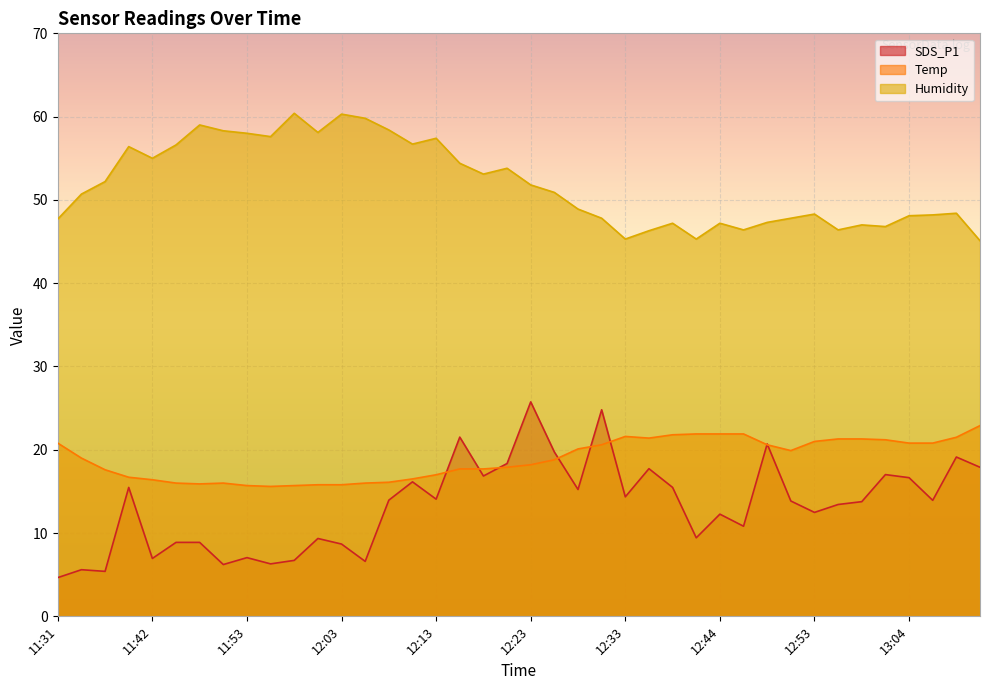

At which category is the sum across all series the highest?

12:23